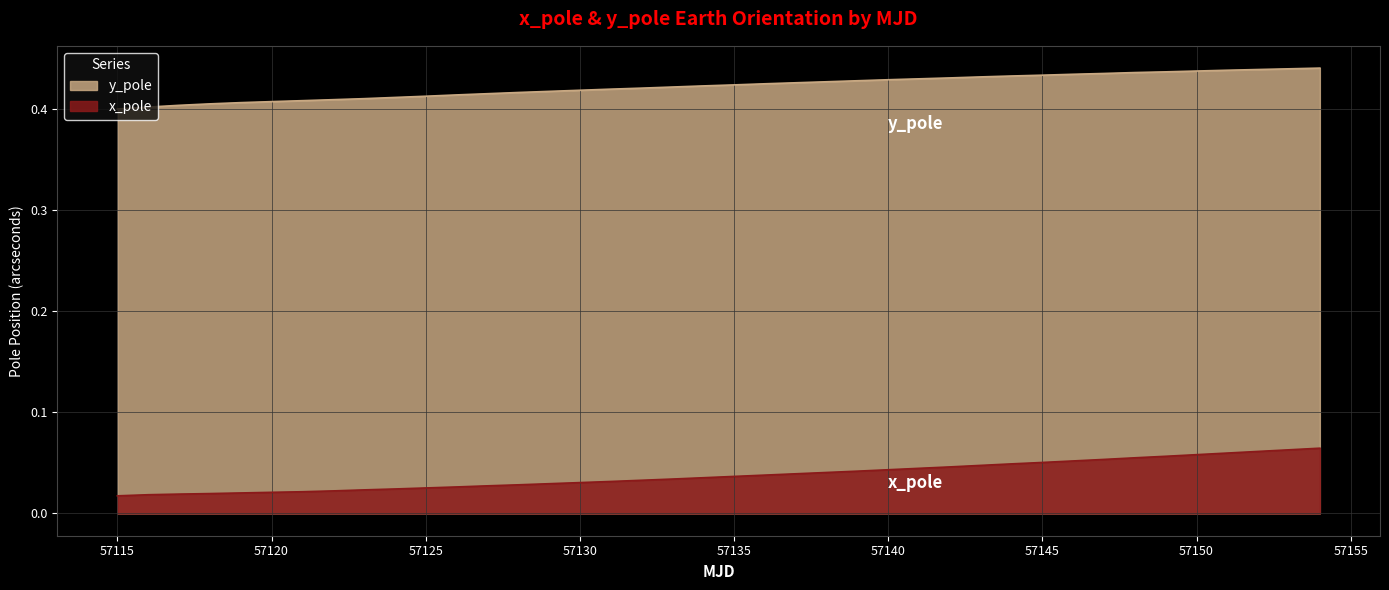

Is it true that y_pole equals 0.2 at 57130?

False